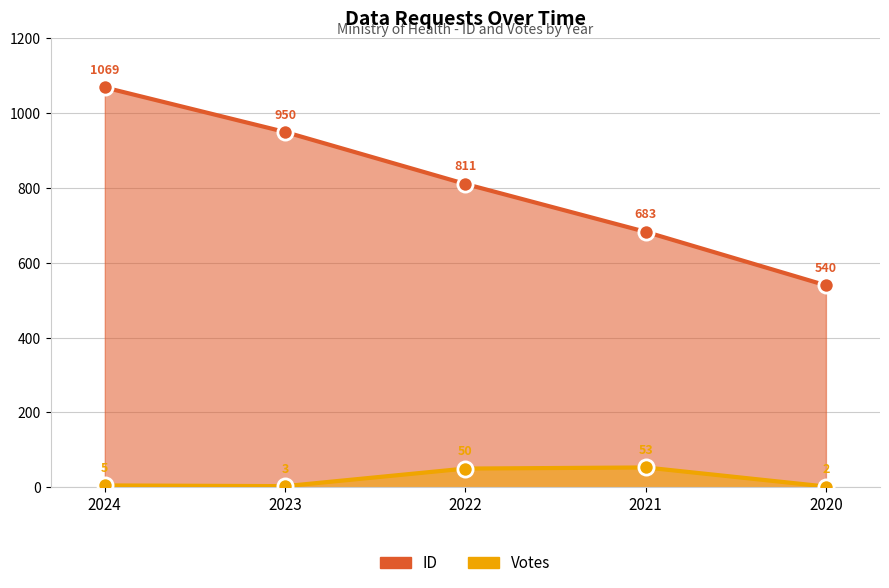

Which series contains the lowest Y value?

Votes